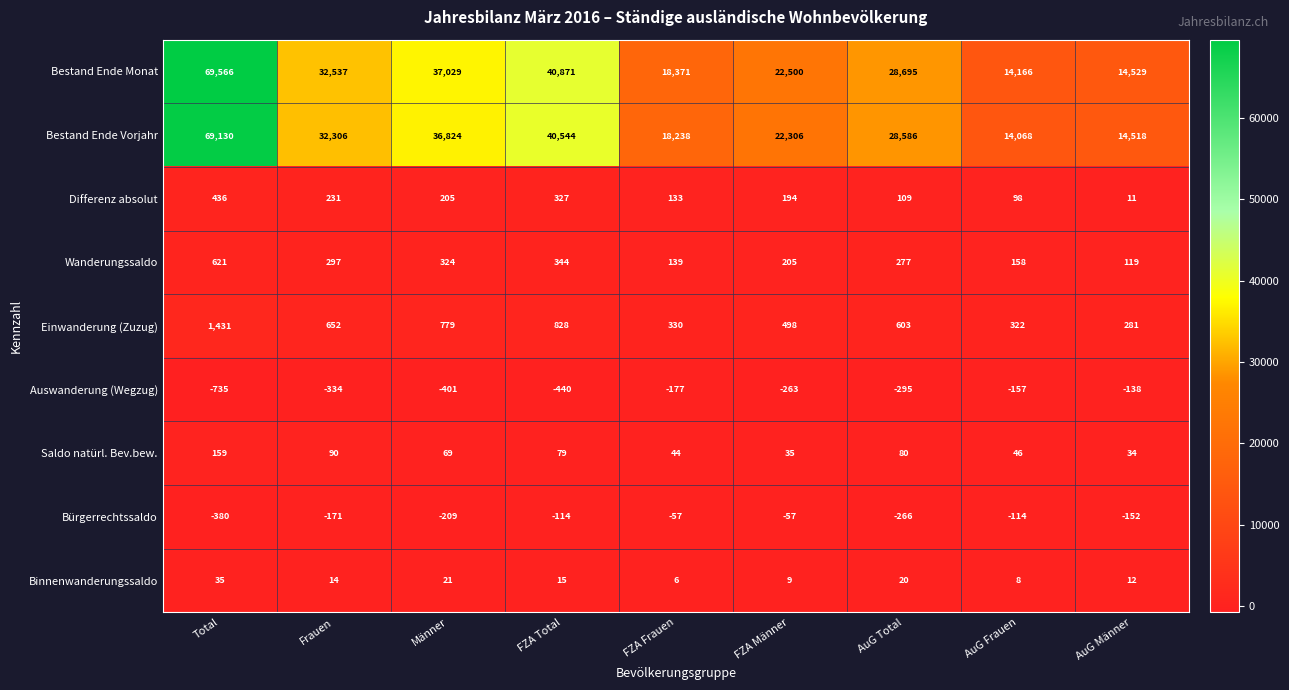

How many distinct data groups are displayed?

9